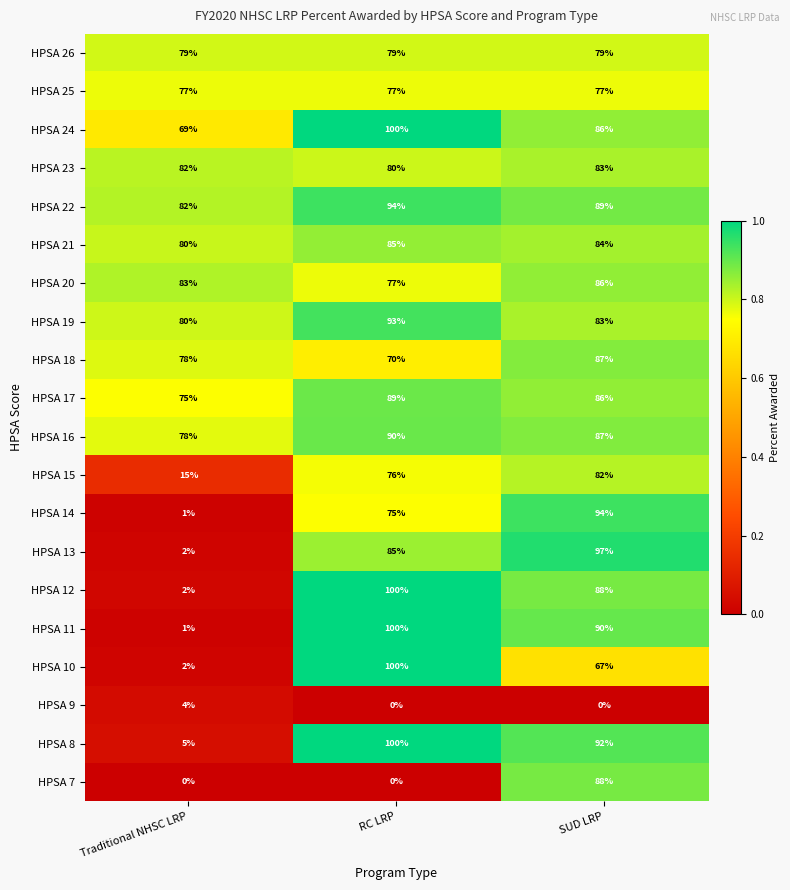

The value of HPSA 16 at Traditional NHSC LRP is 28. True or false?

False